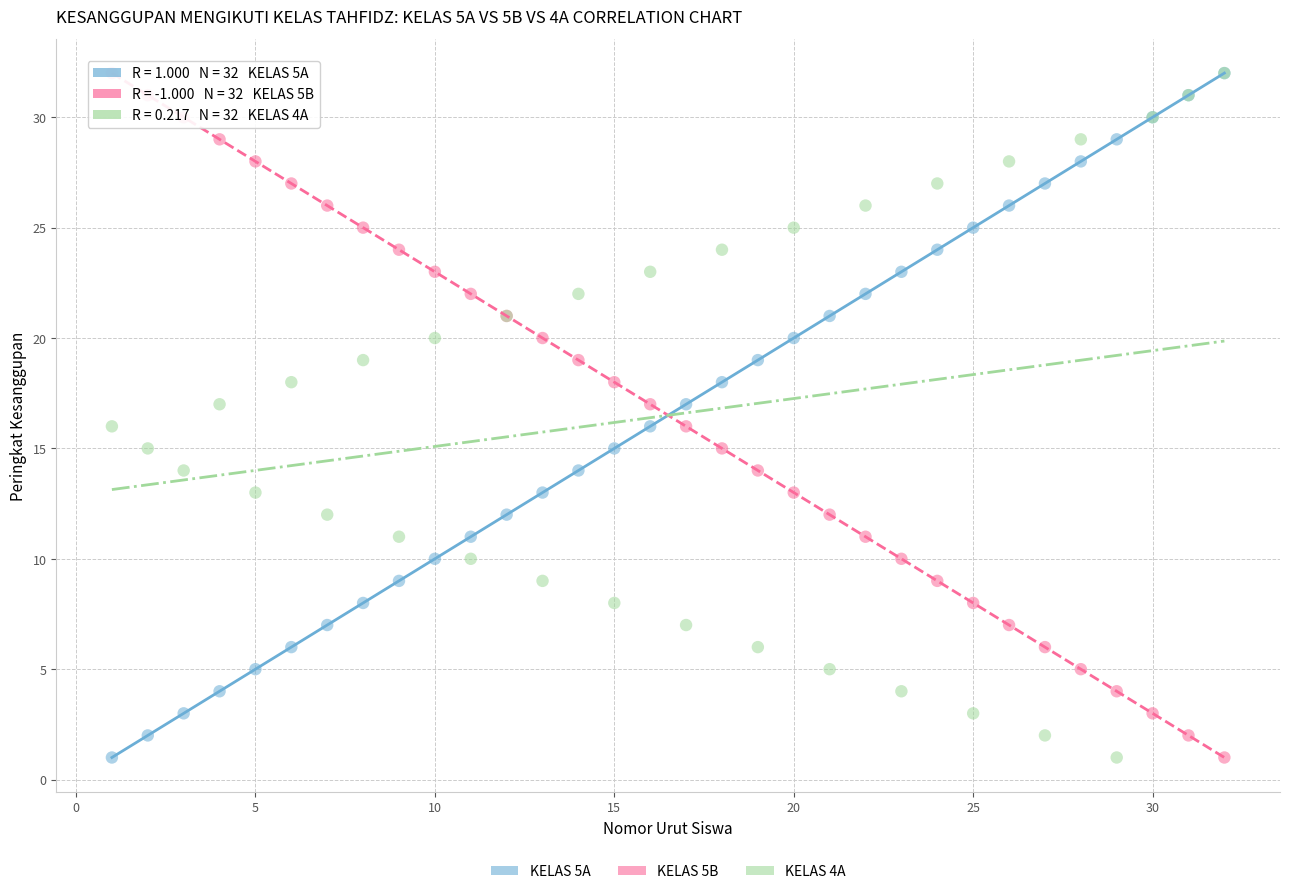

What are all the series names shown in the legend?

KELAS 5A, KELAS 5B, KELAS 4A